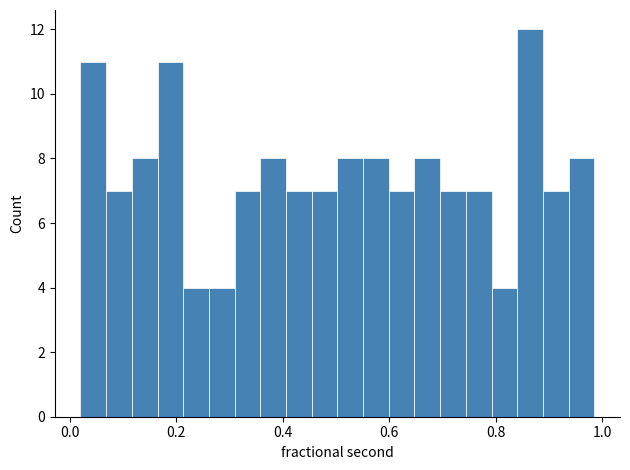

Read against the x-axis, roughly where is the centre of the tallest bar?

0.86